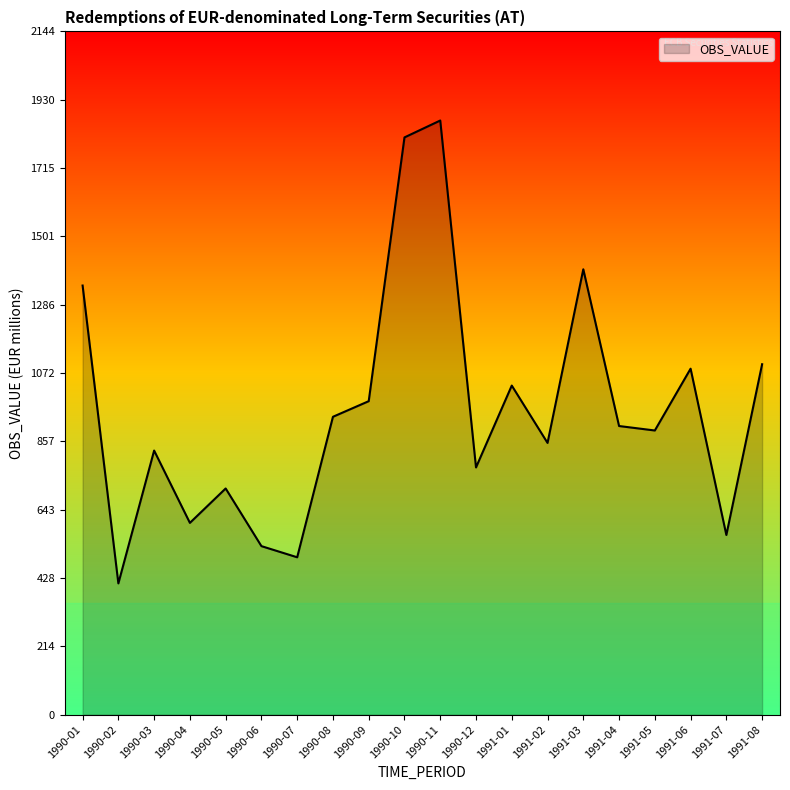

Between 1991-01 and 1990-04, which is larger?

1991-01